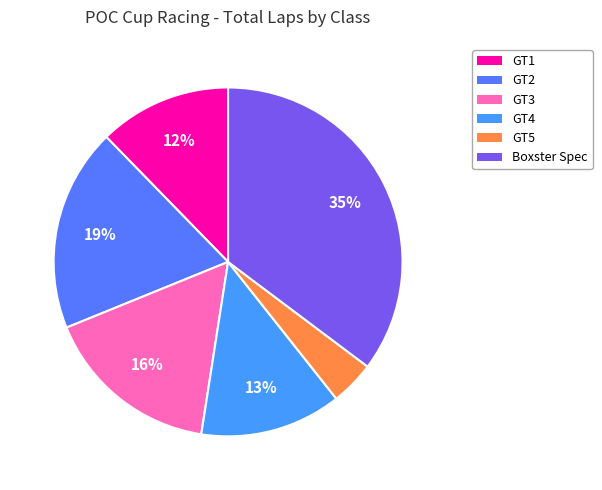

To the nearest percent, what is the average slice percentage?

17%